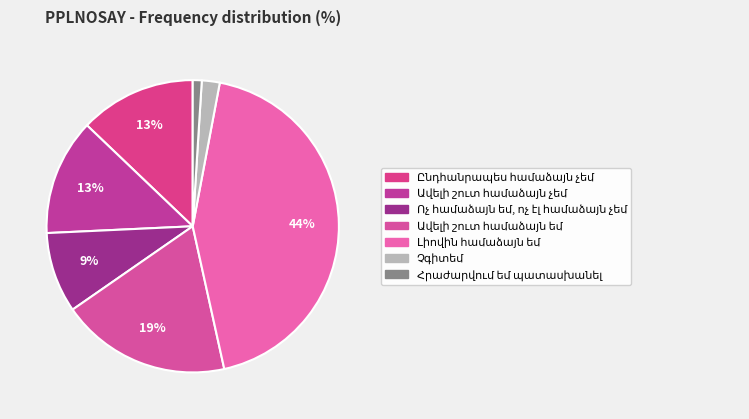

How many slices are in this pie chart?

7